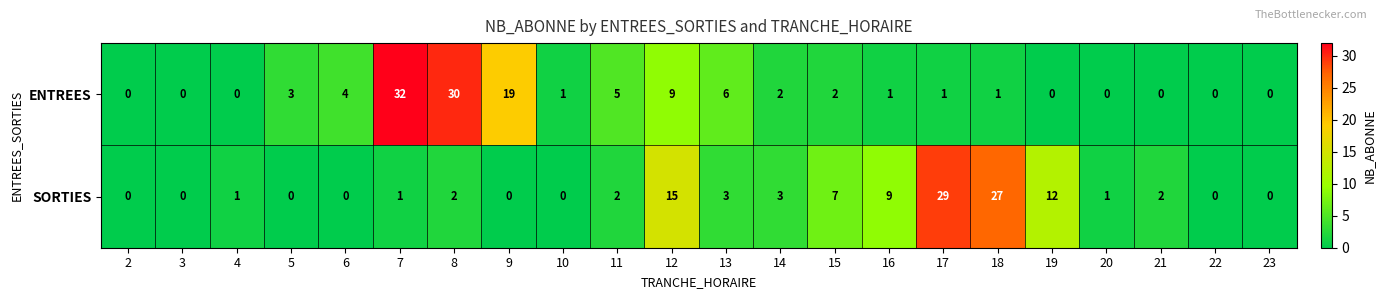

What is the difference between the maximum and minimum values in the ENTREES series?

32